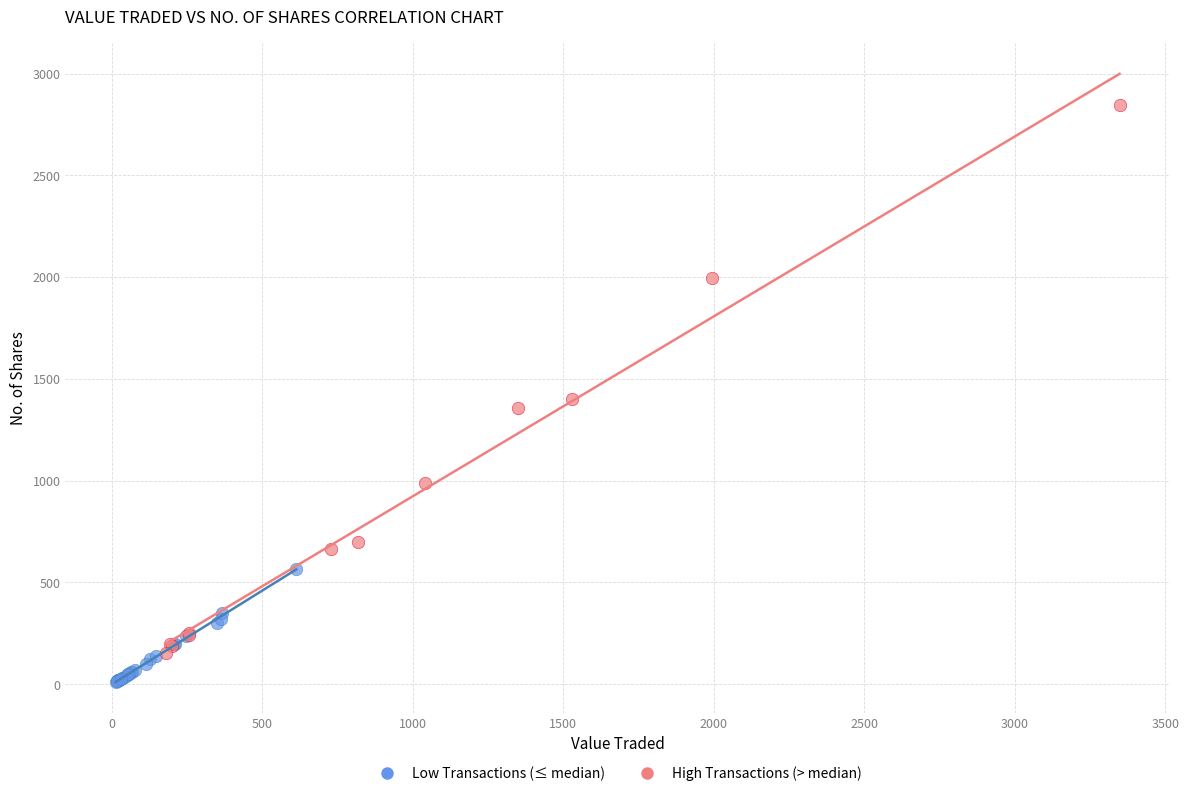

Which series has the largest Y range (max minus min)?

High Transactions (> median)